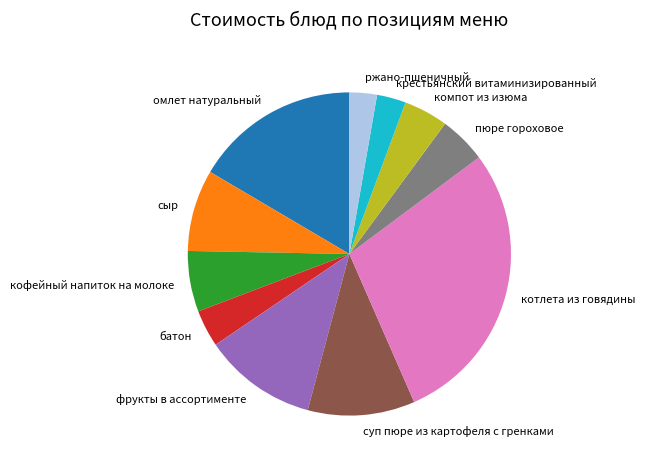

Approximately how many times larger is the value at сыр compared to пюре гороховое?

1.7